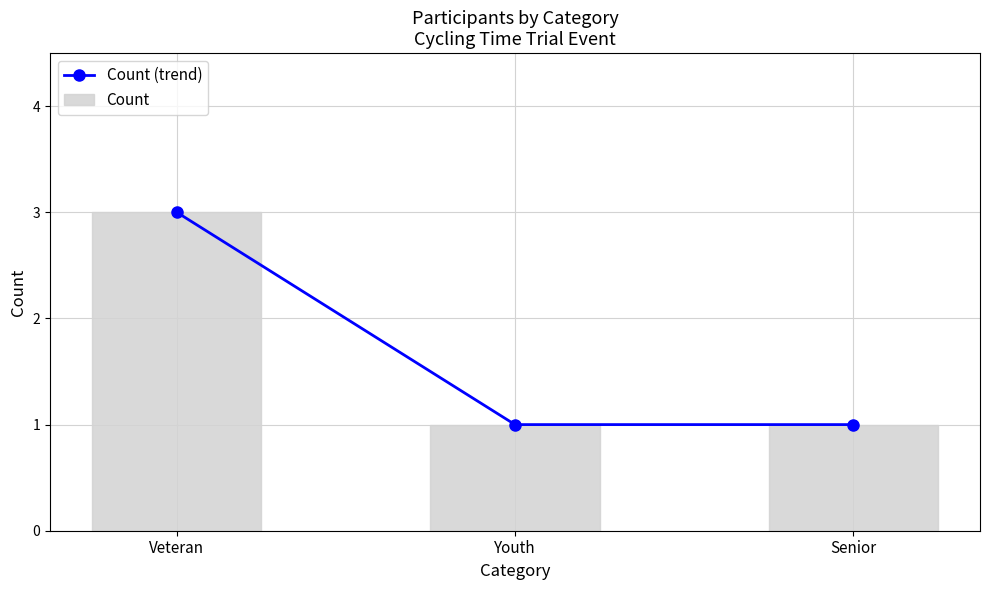

What are all the series names shown in the legend?

Count (trend), Count